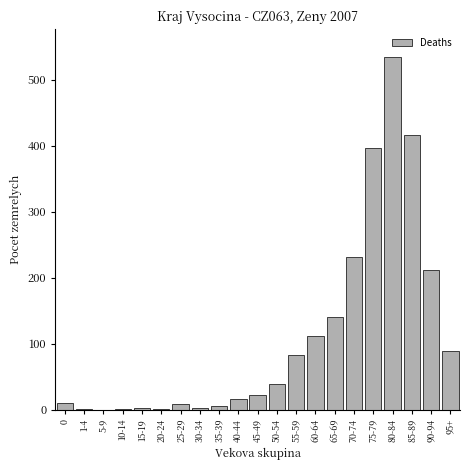

Is it true that the value at 95+ is 45?

False